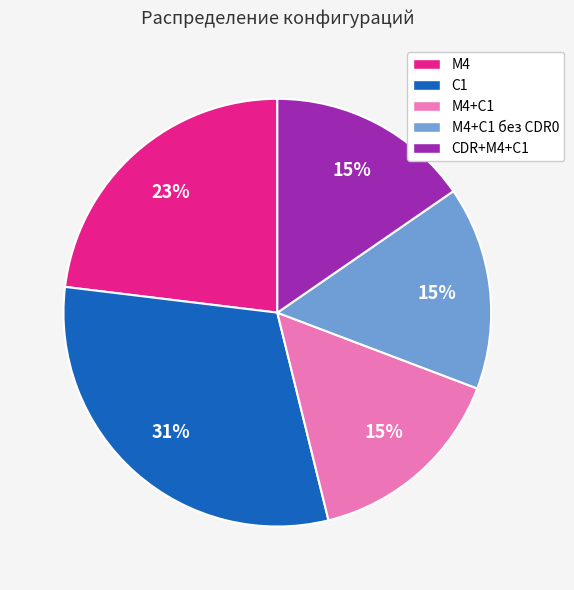

How many slices are in this pie chart?

5